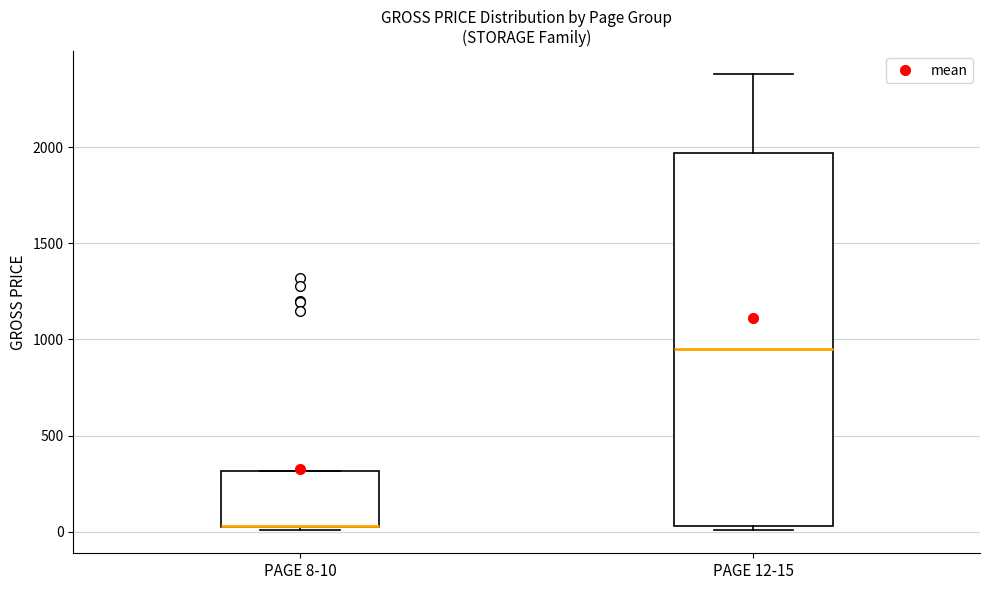

Reading left to right, read every box against the y-axis: the position of its median line, the range the box covers, and the ends of its whiskers. The values are not printed on the chart, so give them approximately, as read against the axis.

PAGE 8-10: median 50 (drawn on the box's lower edge), box 0 to 300, whiskers 0 (just below the box's lower edge) to 300
PAGE 12-15: median 950, box 50 to 1950, whiskers 0 to 2400